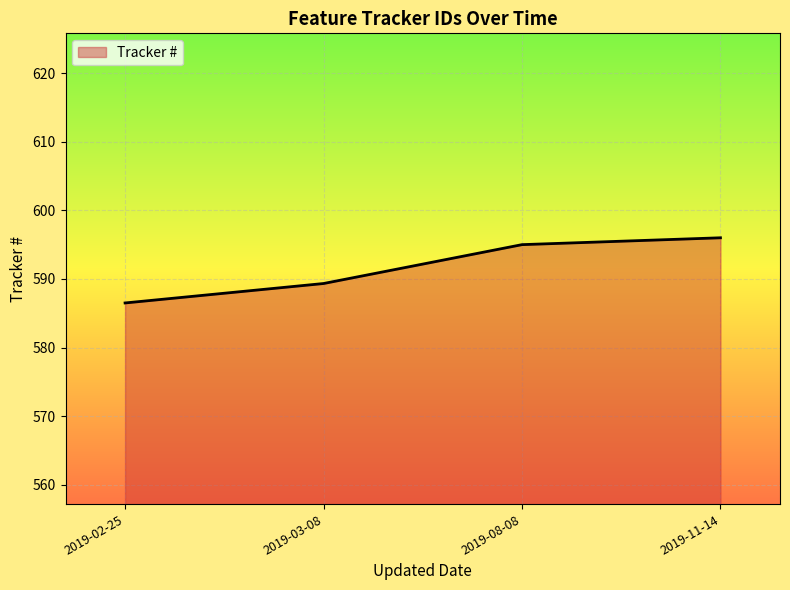

Reading right to left, what are all the values shown in this chart?

2019-11-14=596.0	2019-08-08=595.0	2019-03-08=589.3	2019-02-25=586.5